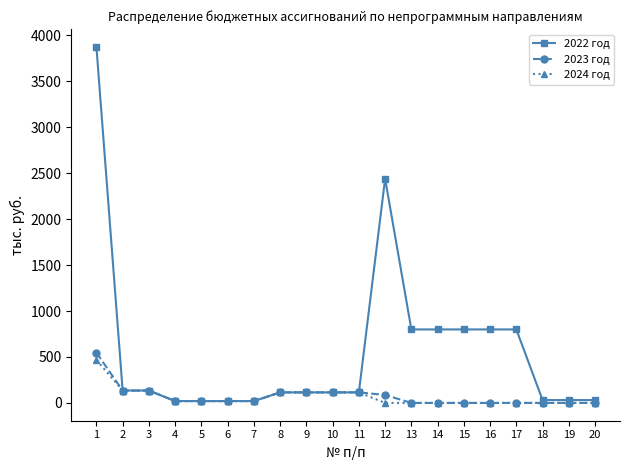

What is the difference between the highest and lowest values at 1?

3408.2